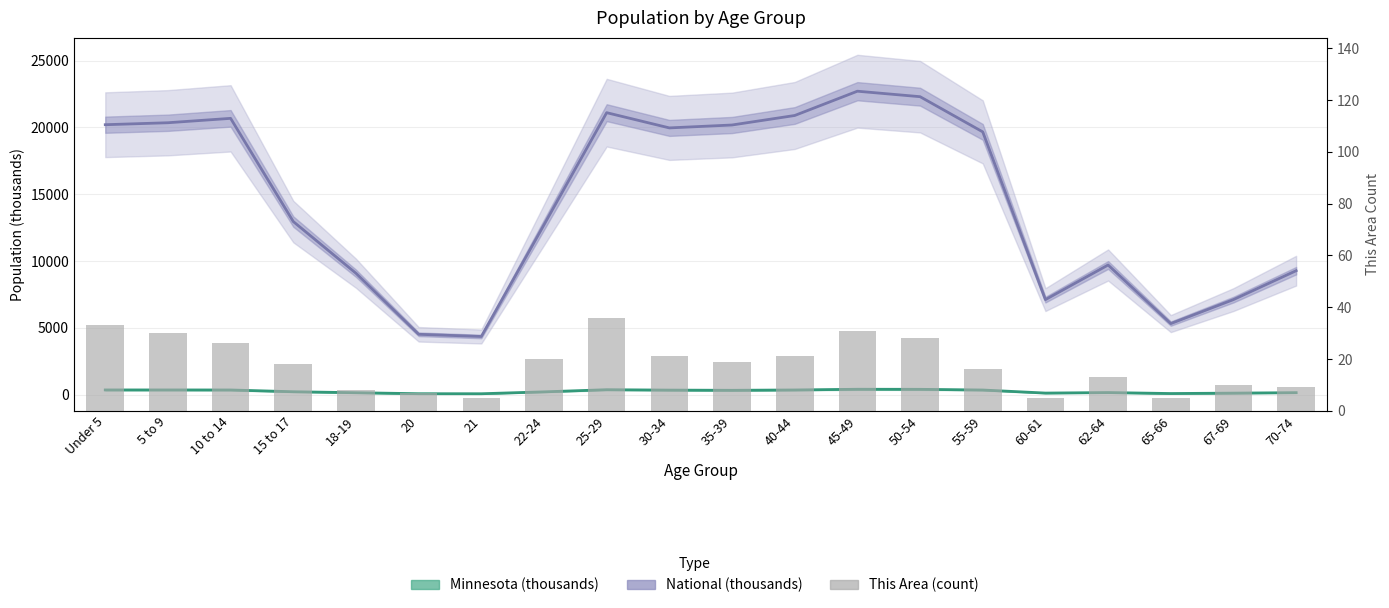

What position from the left is 35-39?

11